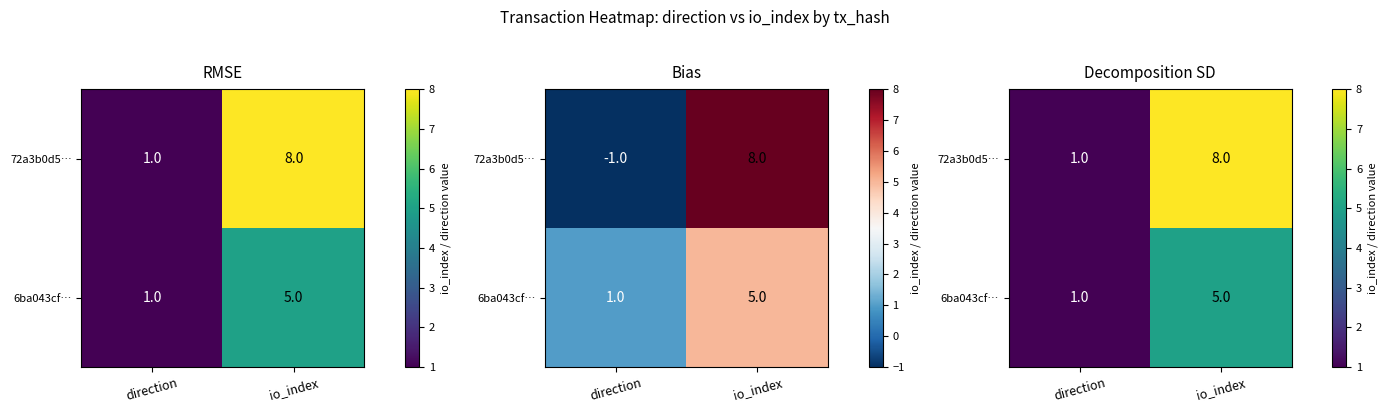

What is the difference between the maximum and minimum values in the 6ba043cf… series?

4